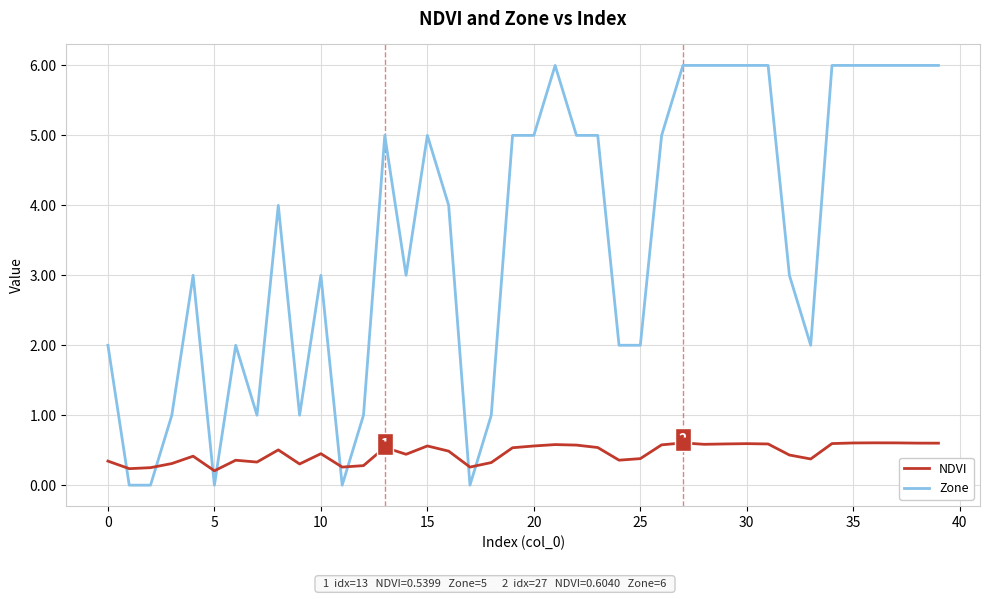

Which series has the largest total across all categories?

Zone